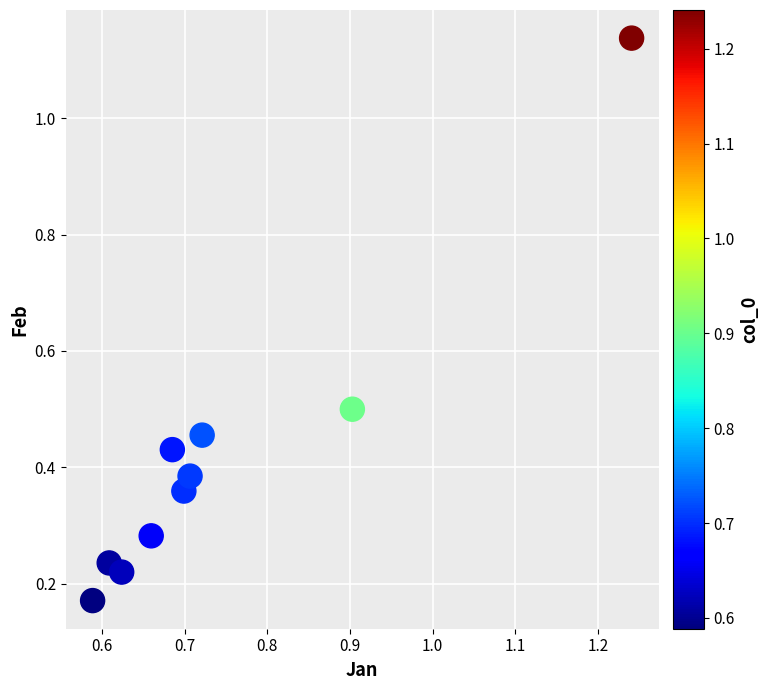

What is the average X value?

0.7